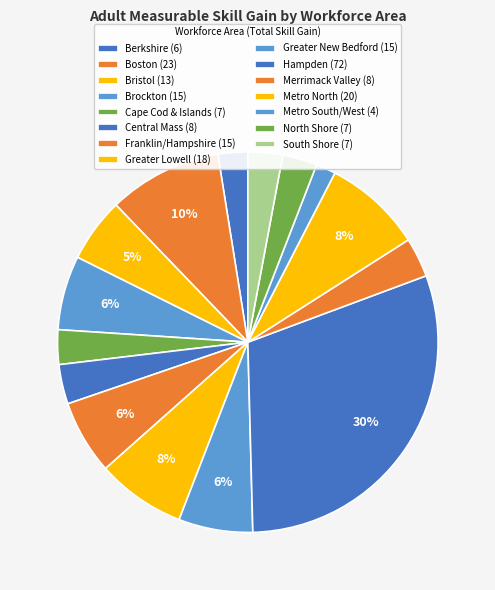

Combined, what portion of the pie is Hampden and Boston?

39.9%